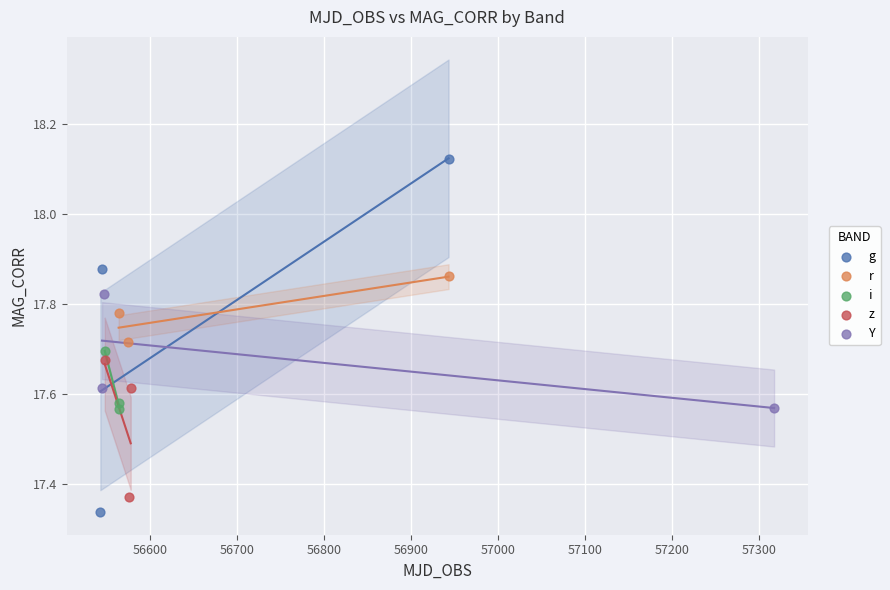

Which series has the widest spread of Y values?

g